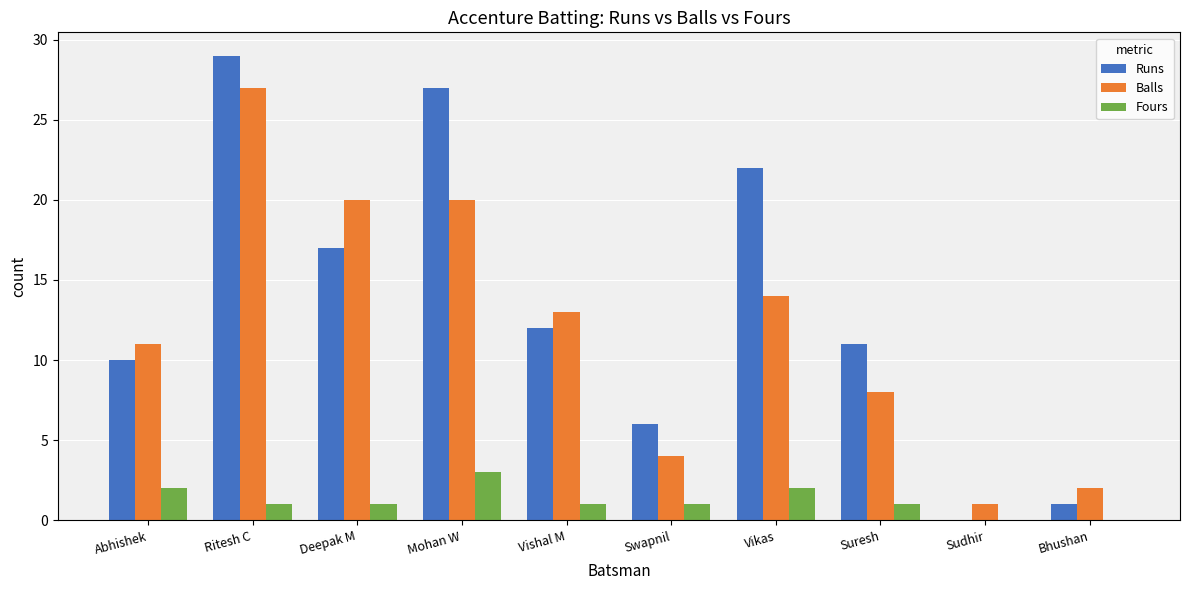

What is the total value across all series at Mohan W?

50